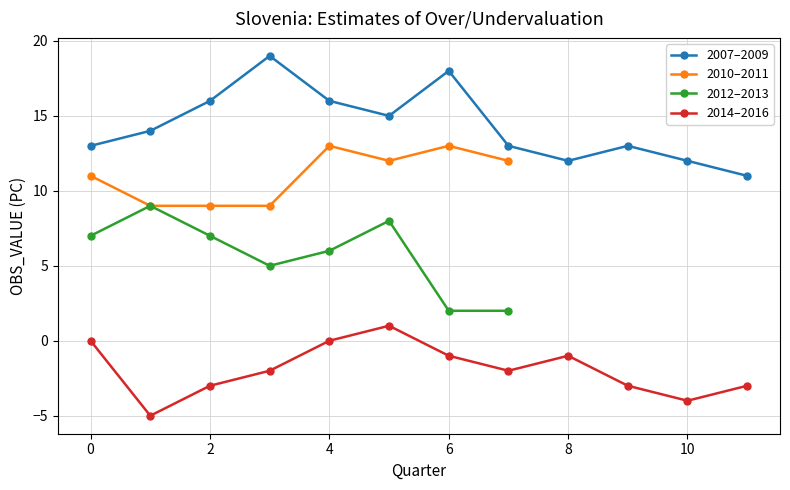

In 2007–2009, how many points are higher than both neighbors (excluding endpoints)?

3